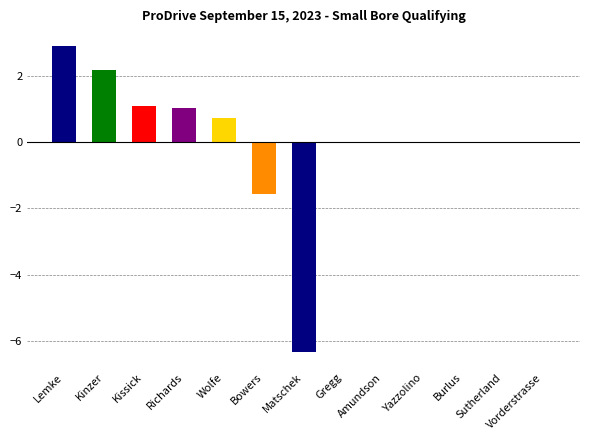

Reading left to right, transcribe all the data shown in this chart.

2.9	2.2	1.1	1.0	0.7	-1.6	-6.3	0.0	0.0	0.0	0.0	0.0	0.0